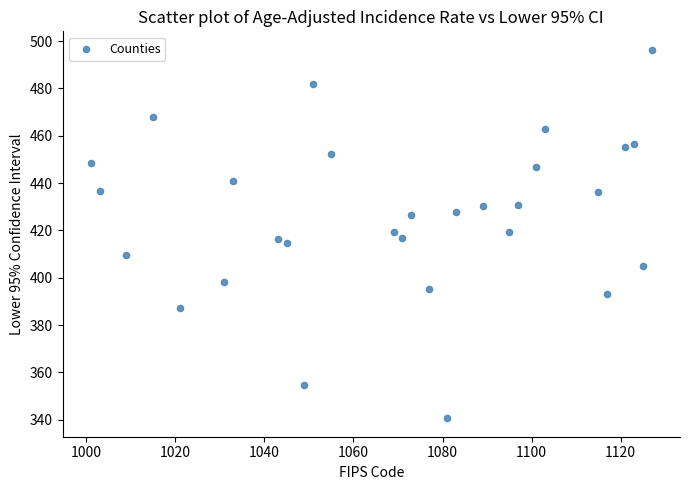

What is the range of Y values (max minus min)?

155.7